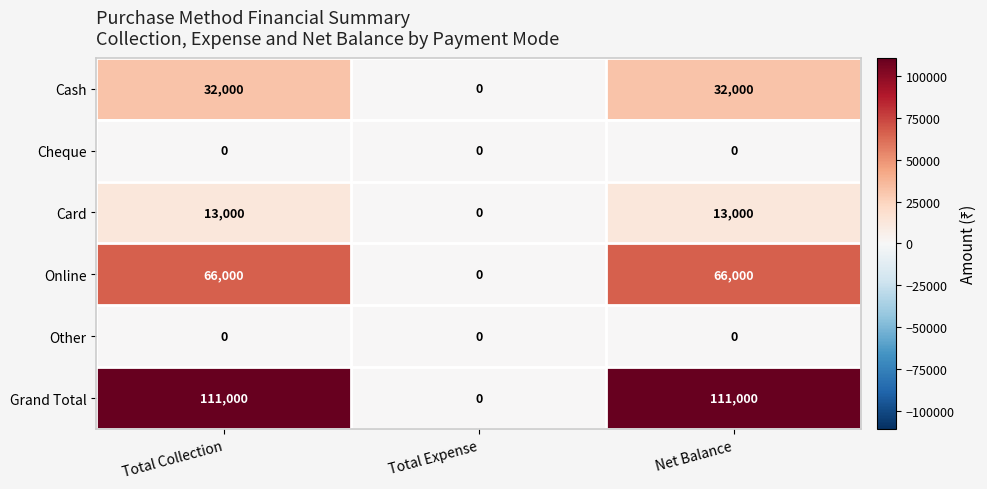

How many series are shown in this chart?

6